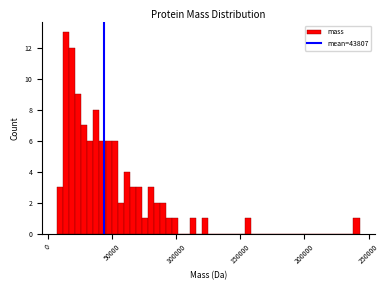

Around what value on the x-axis is the tallest bar? Give the approximate position of its centre, as read against the axis.

15000